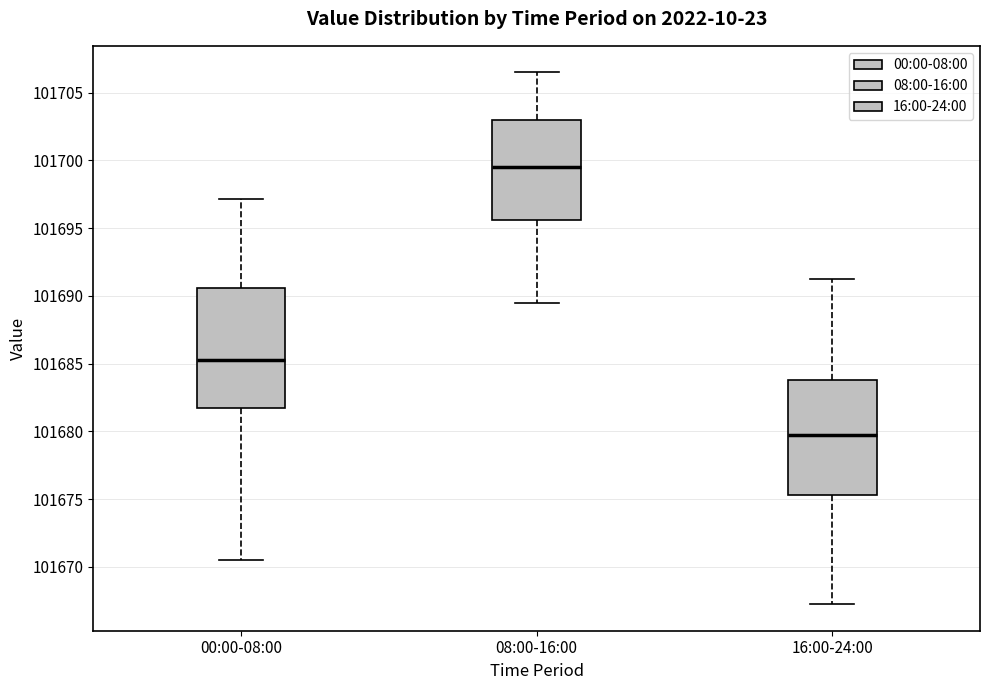

Which box's median line is the lowest?

16:00-24:00